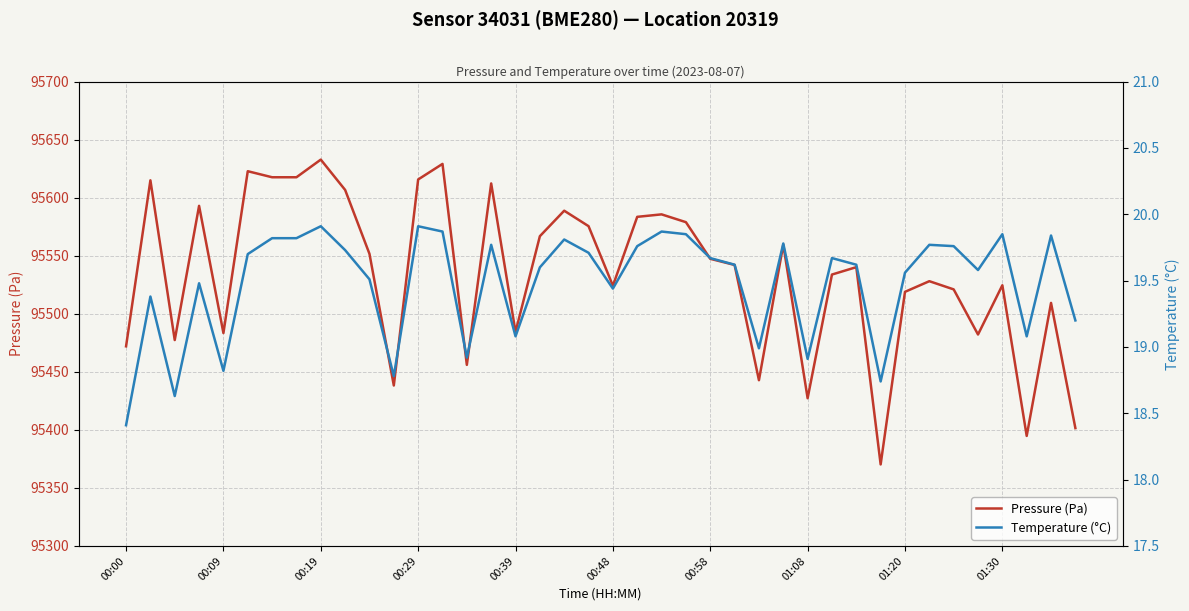

True or false: Pressure (Pa) and Temperature (°C) cross at least once.

False